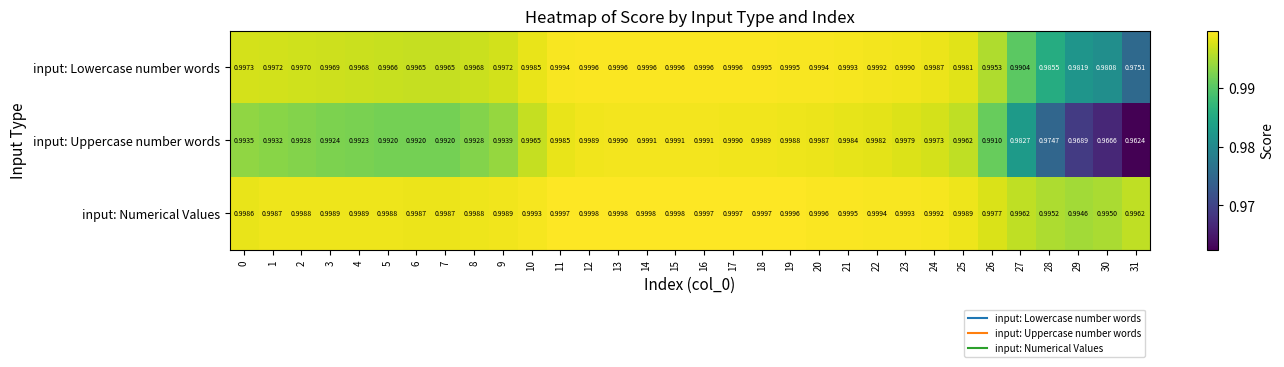

Which series has the widest spread of values?

input: Uppercase number words